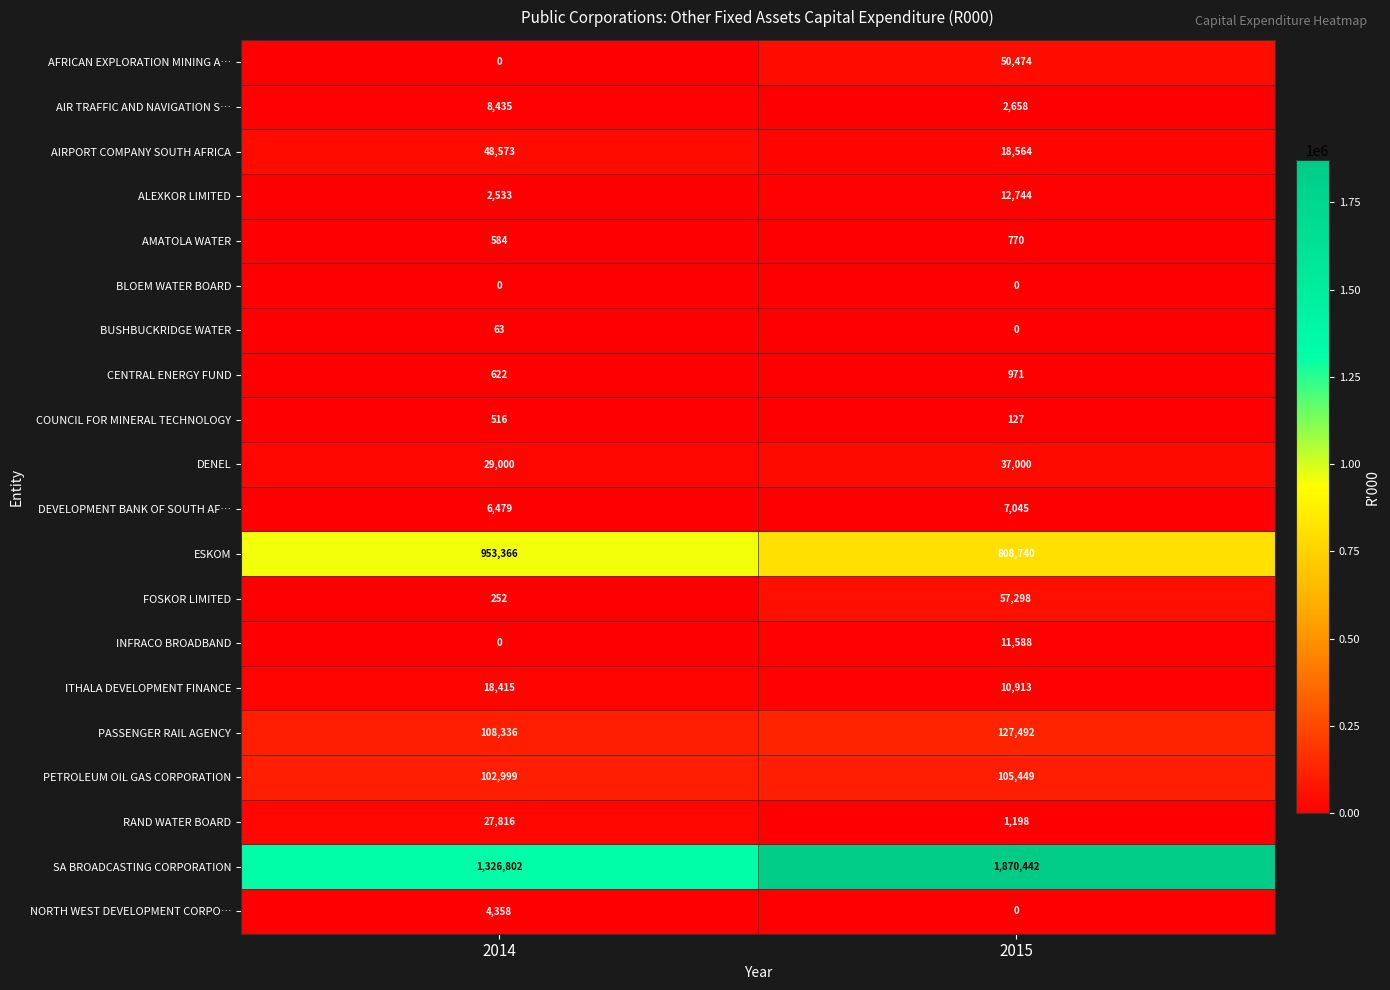

At how many categories does at least one series exceed 1412667?

1